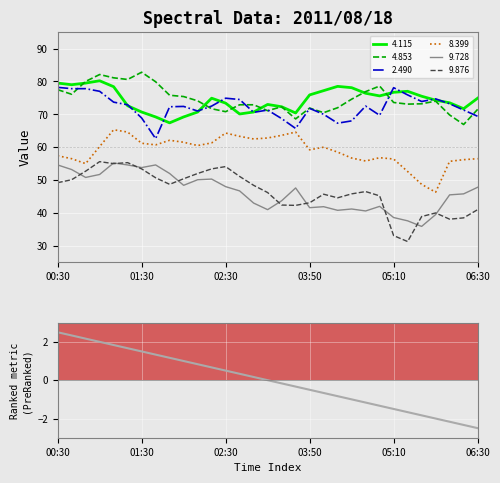

How many data points in Ranking metric scores are above 0?

15